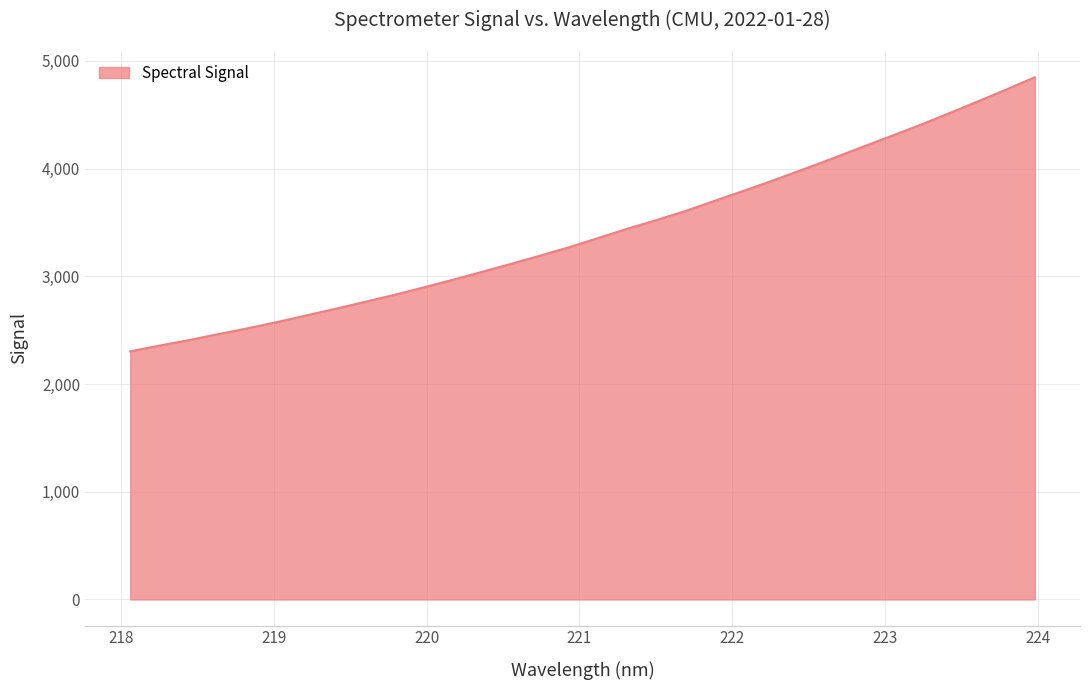

What is the greatest value displayed?

4847.6